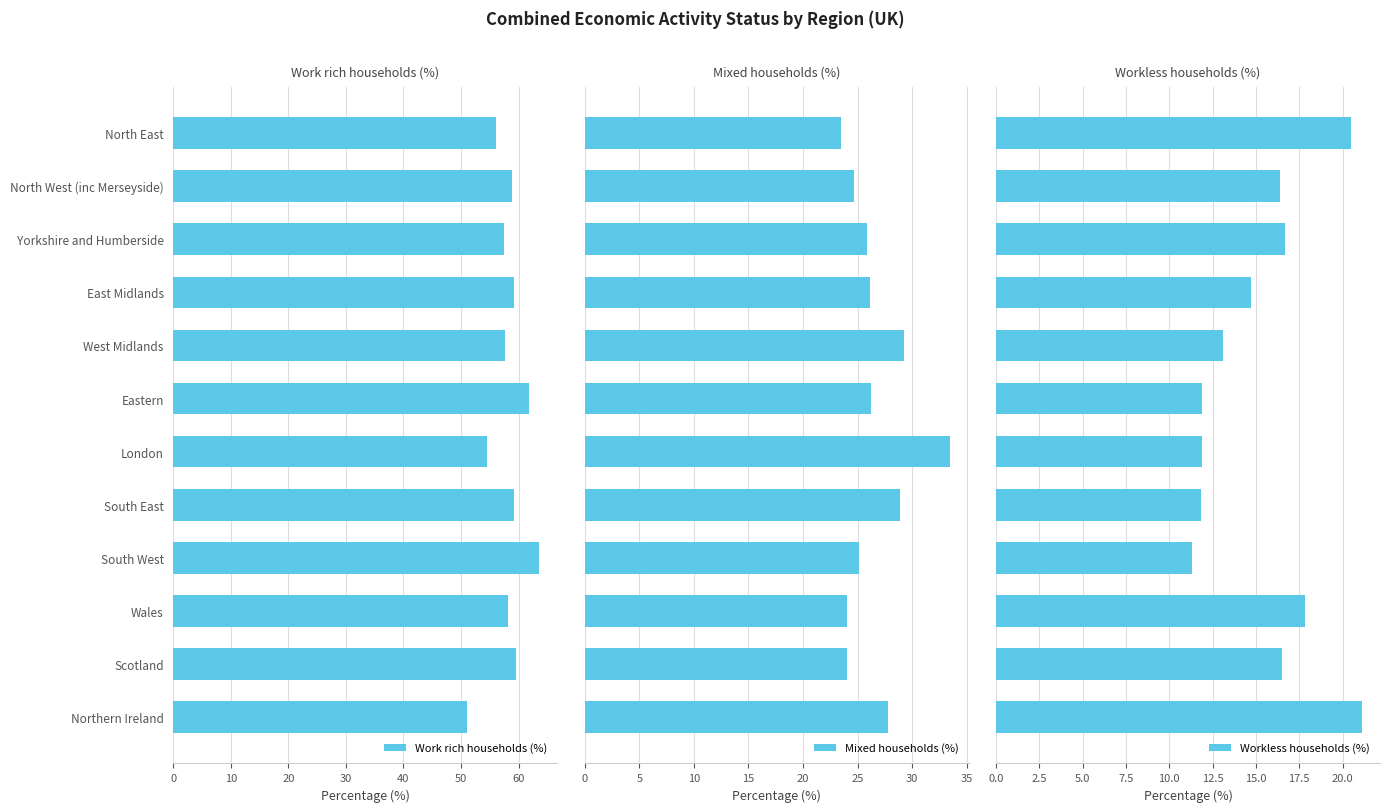

Which series has the largest range (max minus min)?

Work rich households (%)